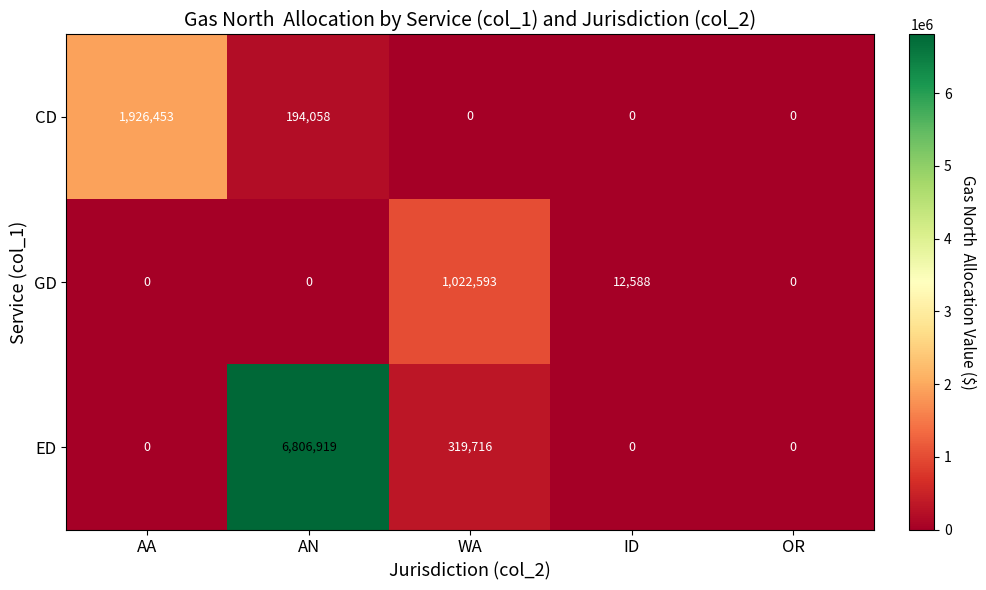

At which category does the chart reach its peak across all series?

AN